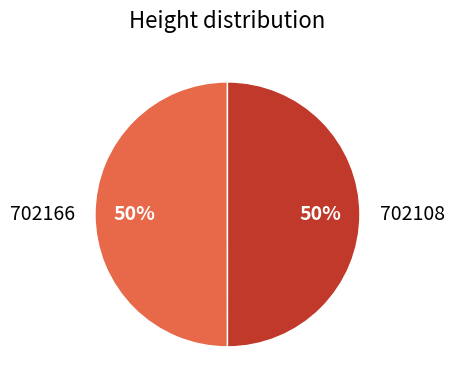

To the nearest percent, what is the combined percentage of 702166 and 702108?

100%